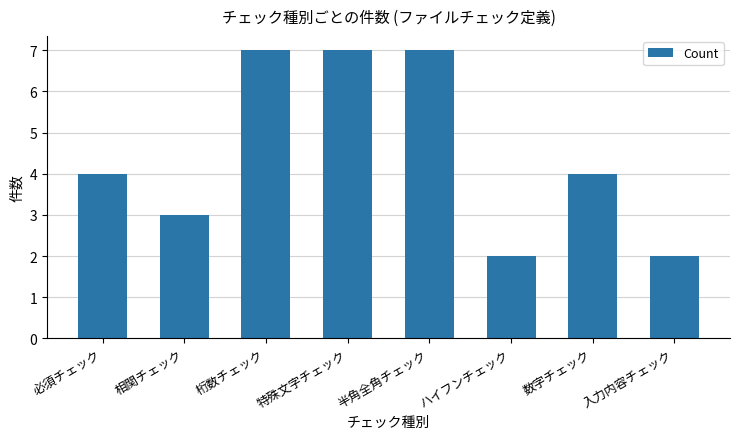

What is the maximum value shown in the chart?

7